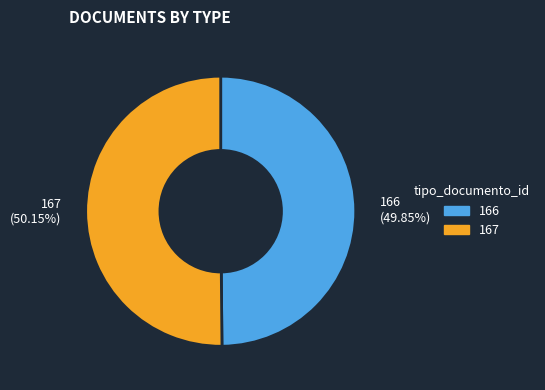

Does any single category account for the majority?

Yes